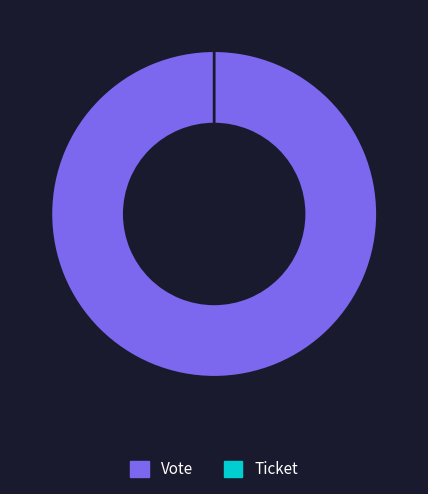

What is the total percentage of Vote and Ticket?

100.0%